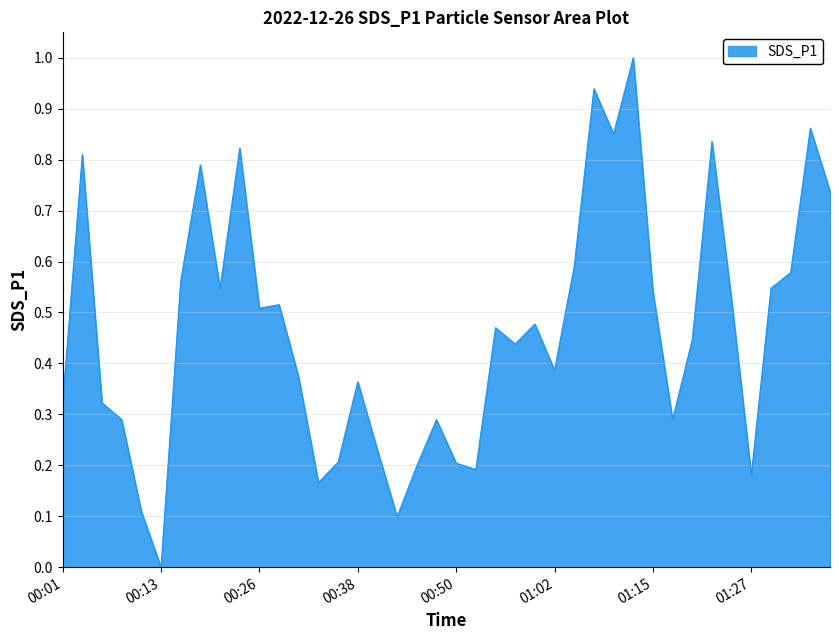

What is the greatest value displayed?

1.0